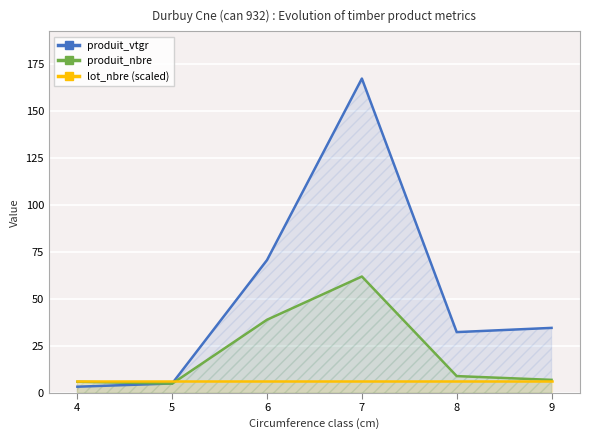

What is the minimum value shown in the chart?

3.4